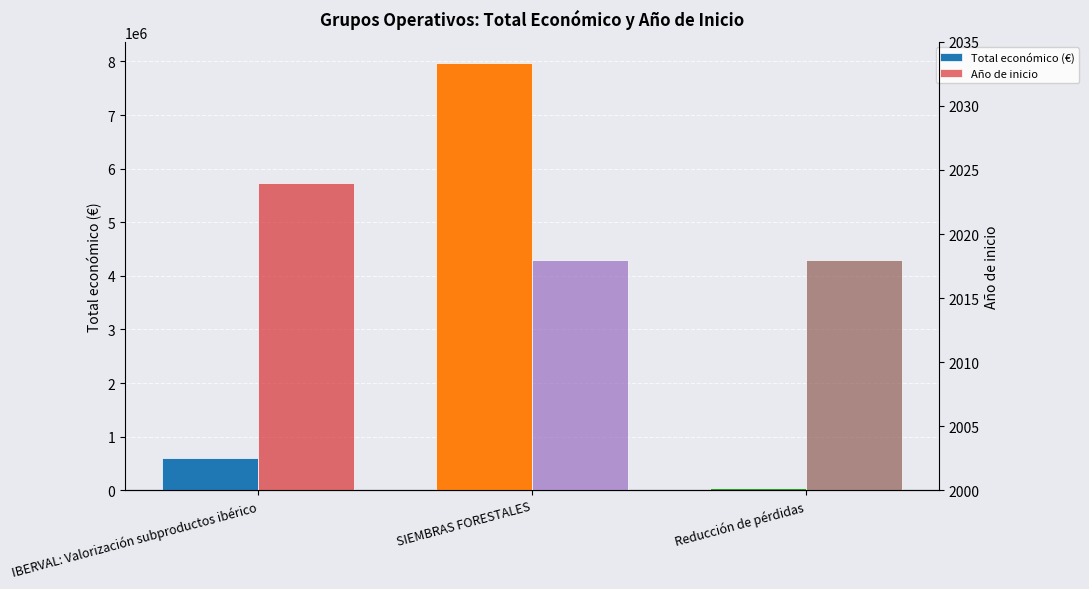

How many values in the Año de inicio series exceed 2018?

1